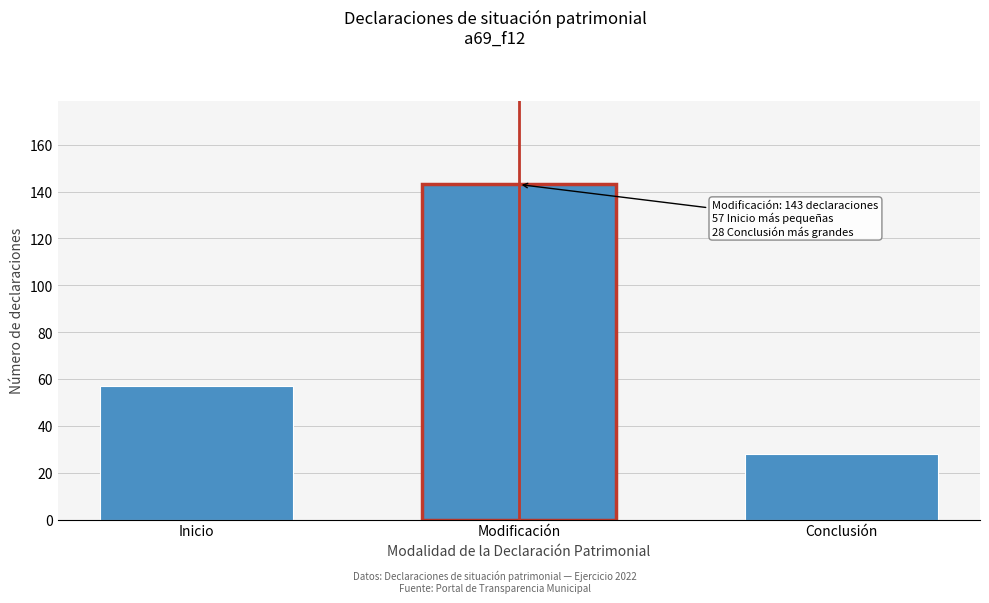

Reading left to right, list all the values displayed in this chart.

Inicio=57	Modificación=143	Conclusión=28